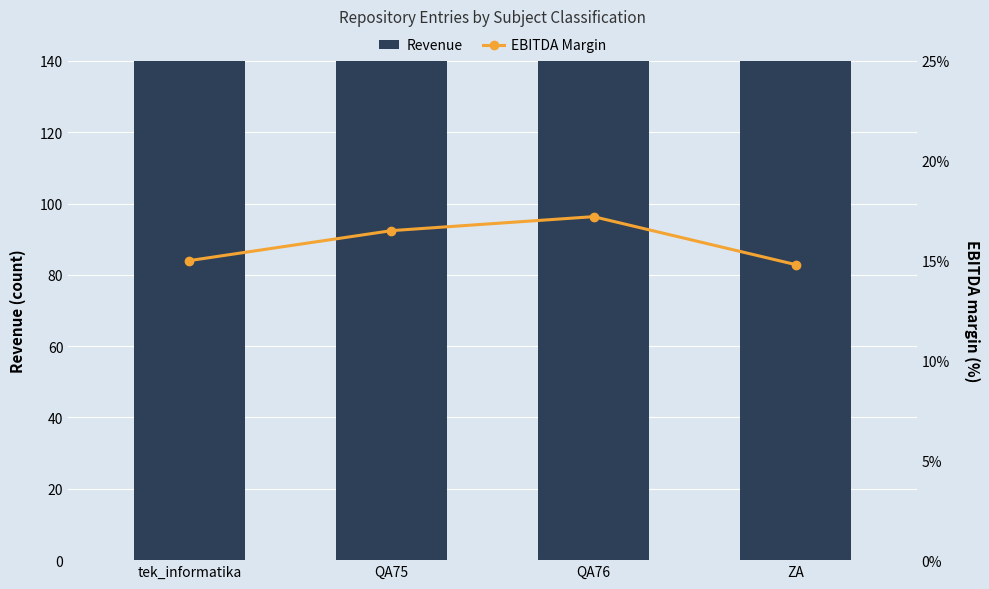

How many data points in EBITDA Margin are above 16?

2